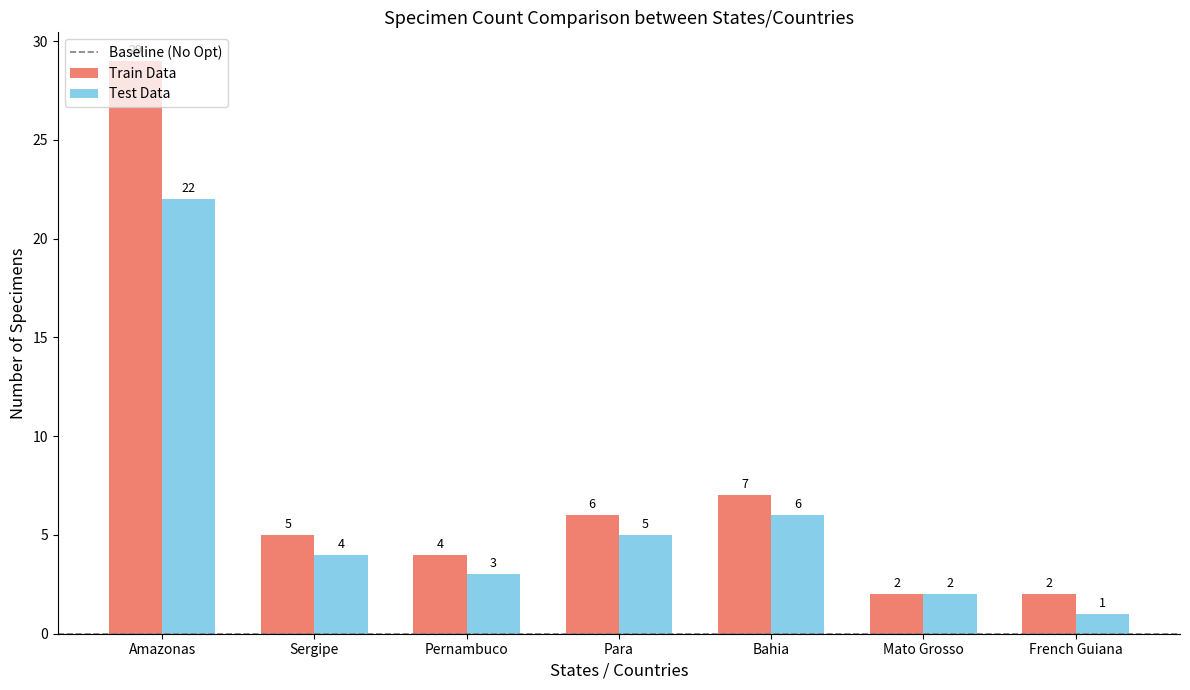

Is it true that Train Data equals 9 at Para?

False